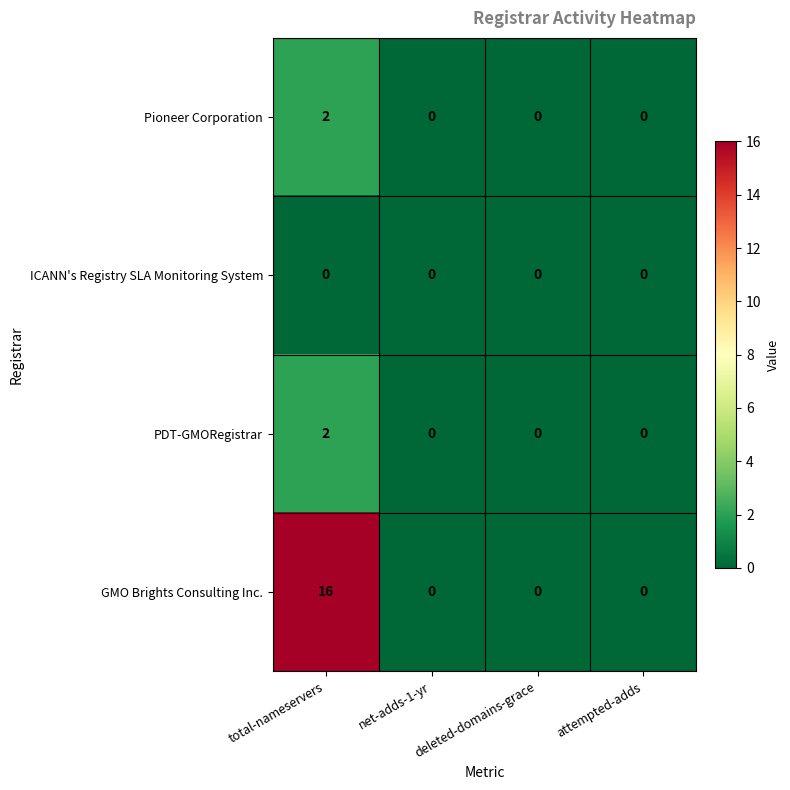

At how many categories does at least one series exceed 4?

1